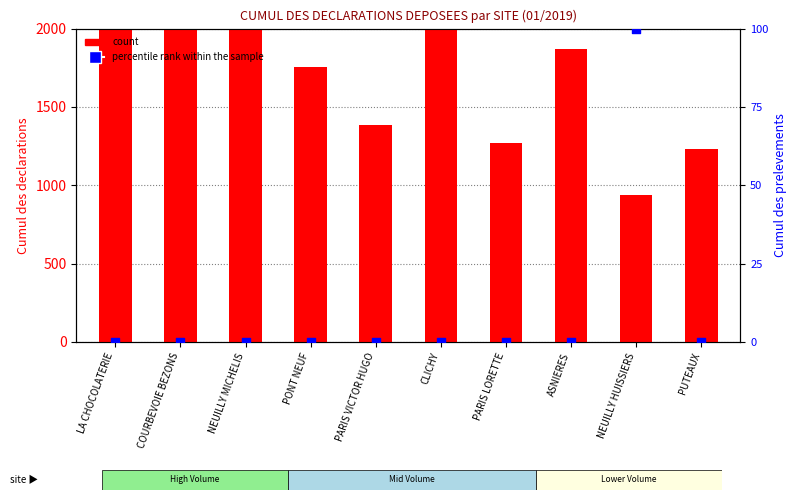

Which series contains the lowest Y value?

percentile rank within the sample